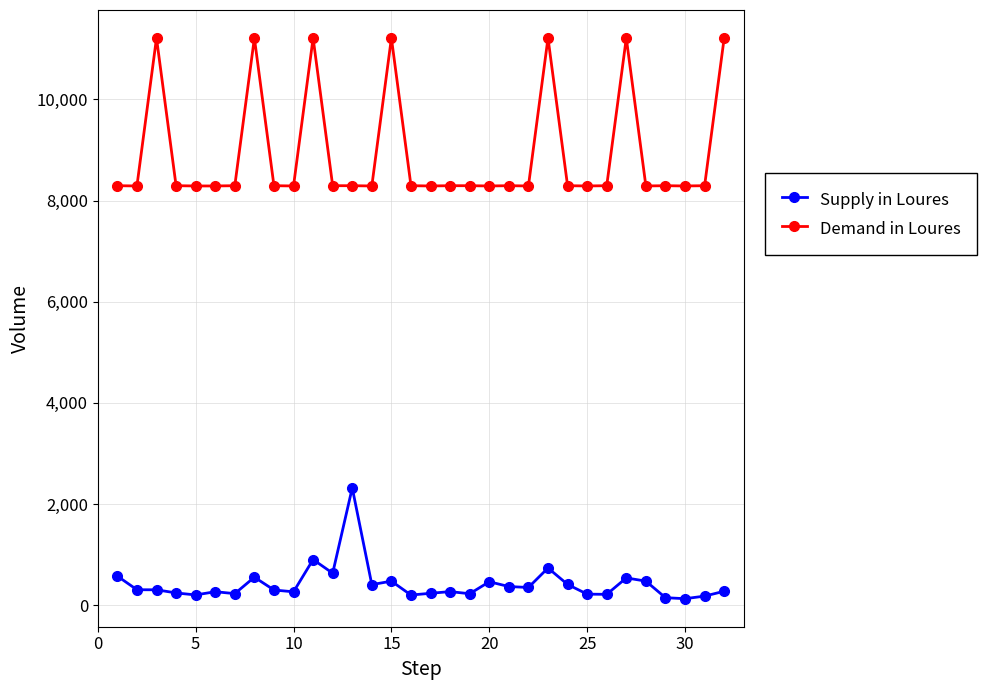

How many series are shown in this chart?

2